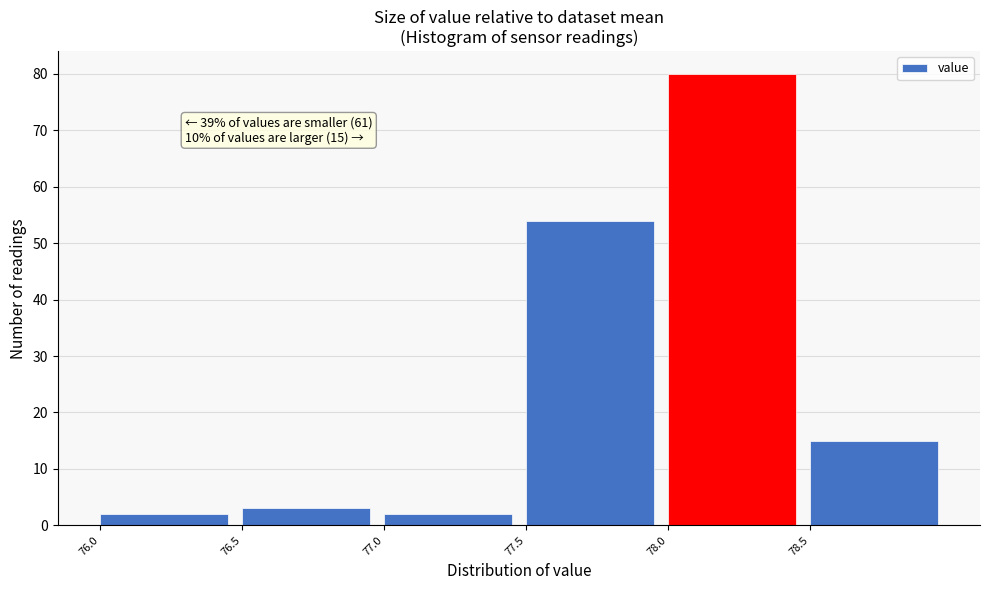

Which range on the x-axis has the tallest bar?

78.0 to 78.5